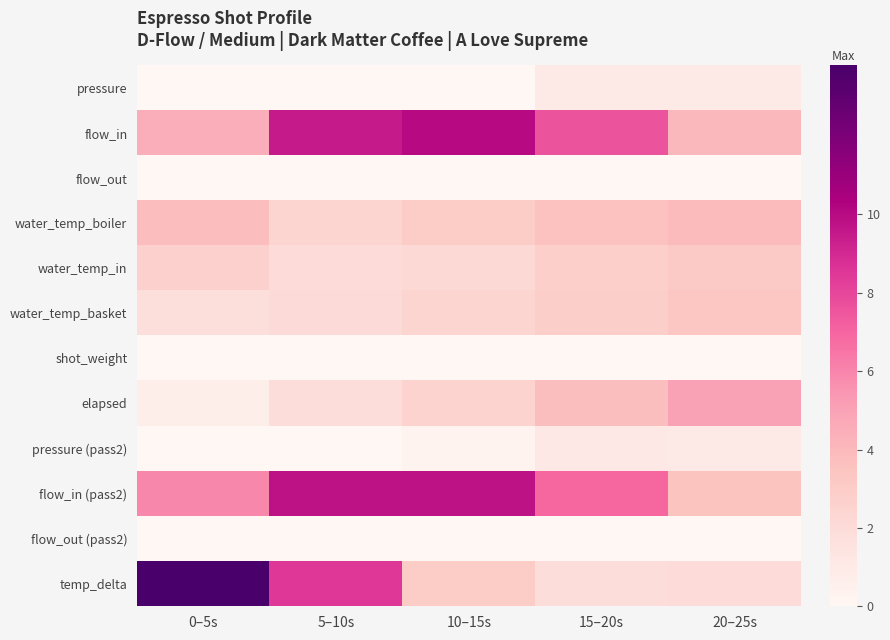

Which has a higher value, 15–20s or 5–10s?

15–20s